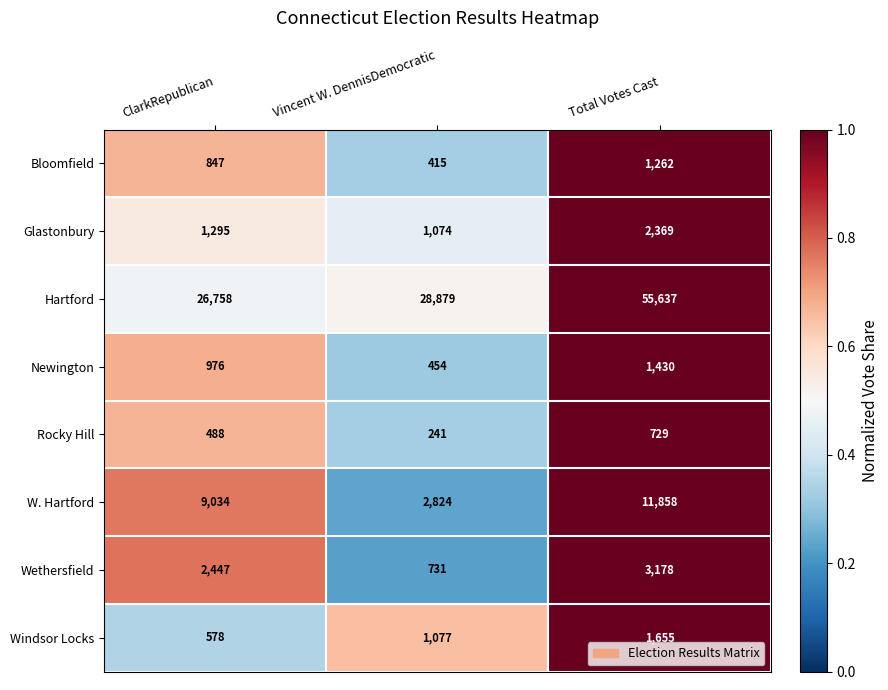

What is the average value of the Newington series?

953